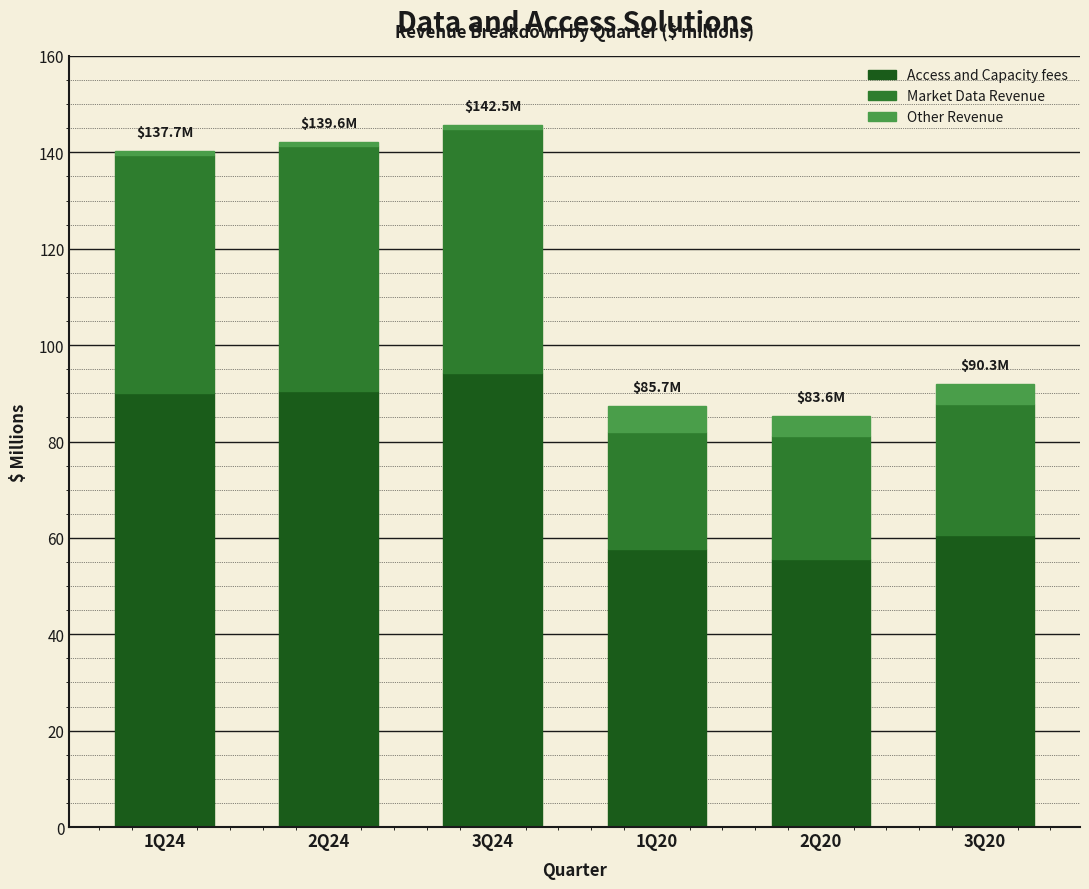

Which category has the highest value in the Access and Capacity fees series?

3Q24